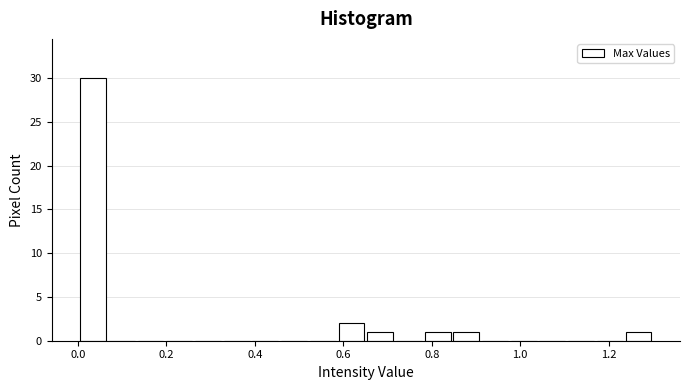

Around what value on the x-axis is the tallest bar? Give the approximate position of its centre, as read against the axis.

0.04